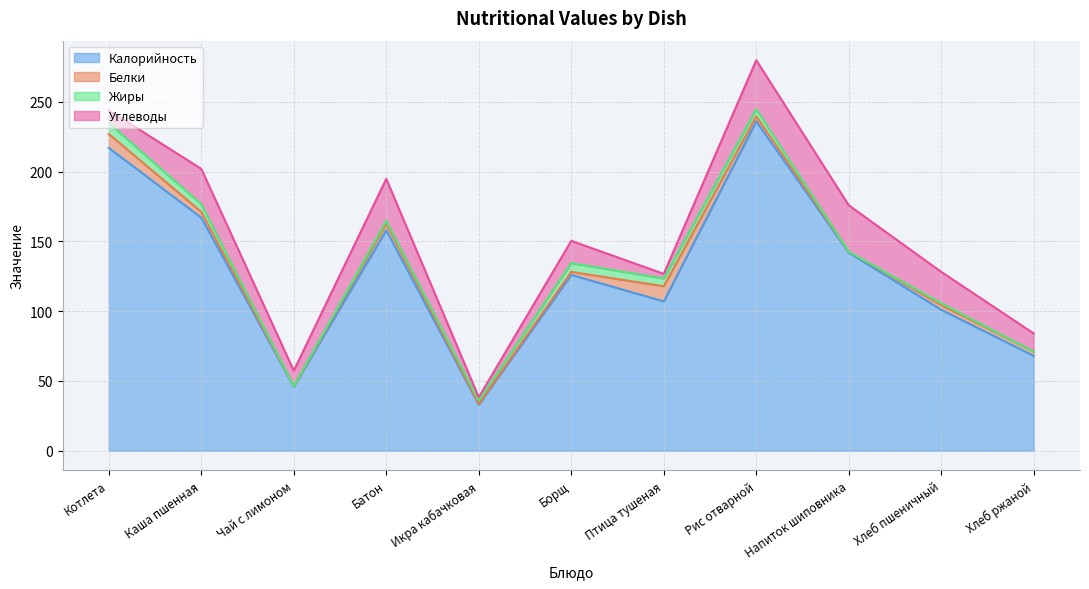

What is the value of the Калорийность point at the 2nd from the left?

167.0